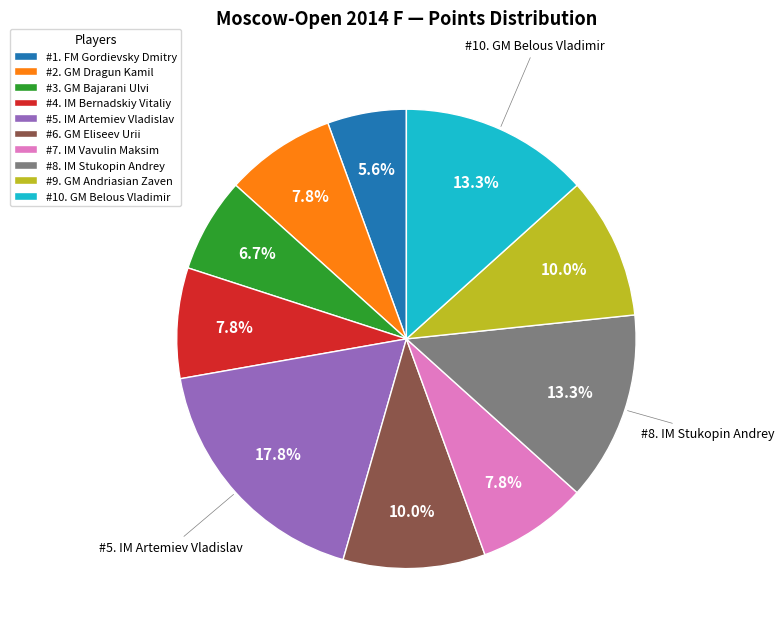

How many slices are in this pie chart?

10